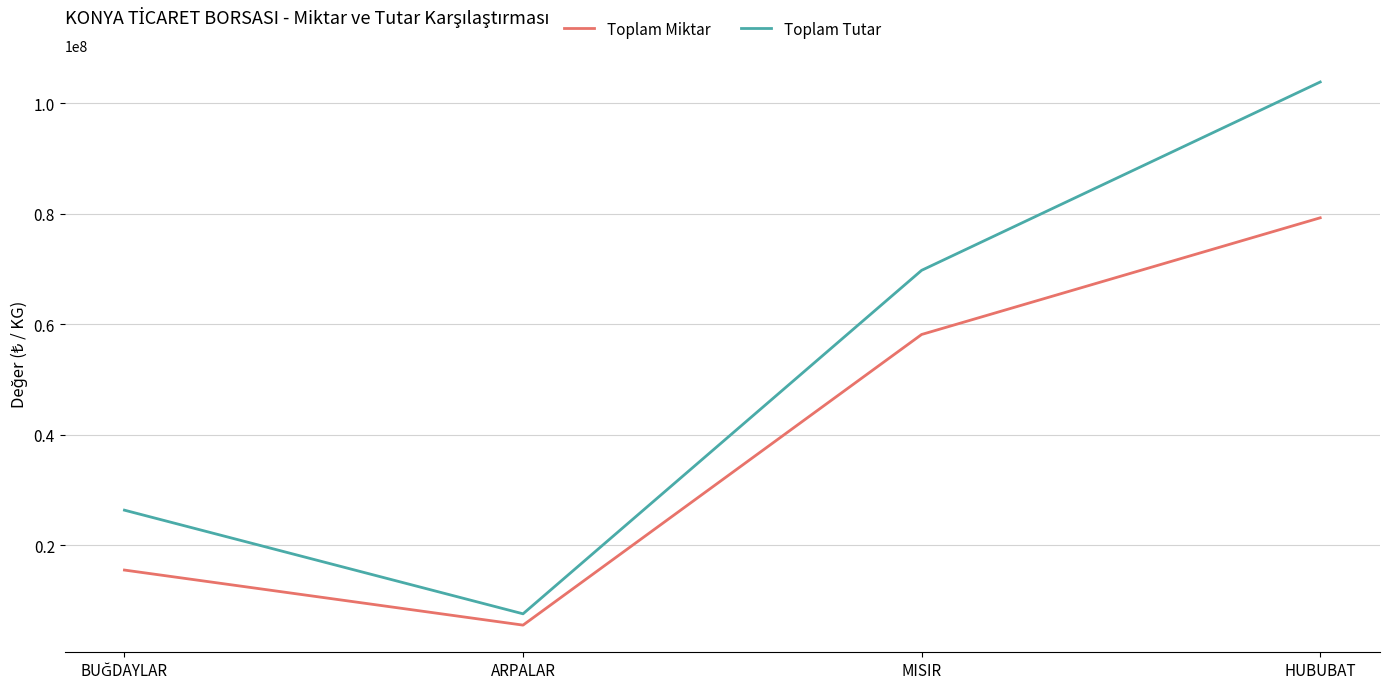

Which category has the highest value in the Toplam Tutar series?

HUBUBAT